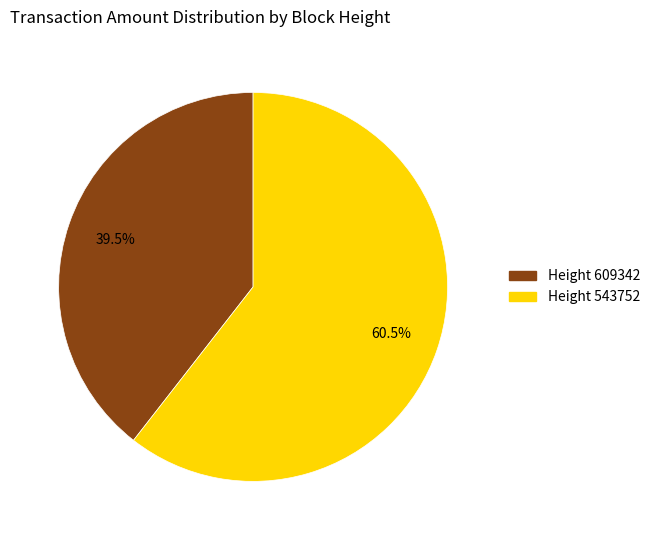

Is there any slice that represents more than half of the pie?

Yes